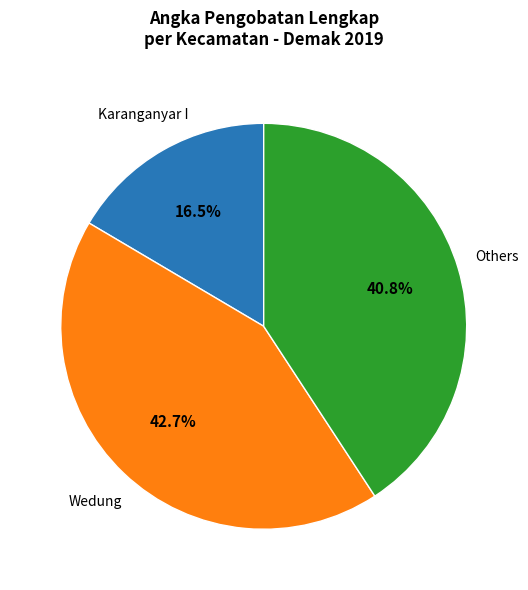

To the nearest percent, what is the difference between the largest and smallest slice percentages?

26%